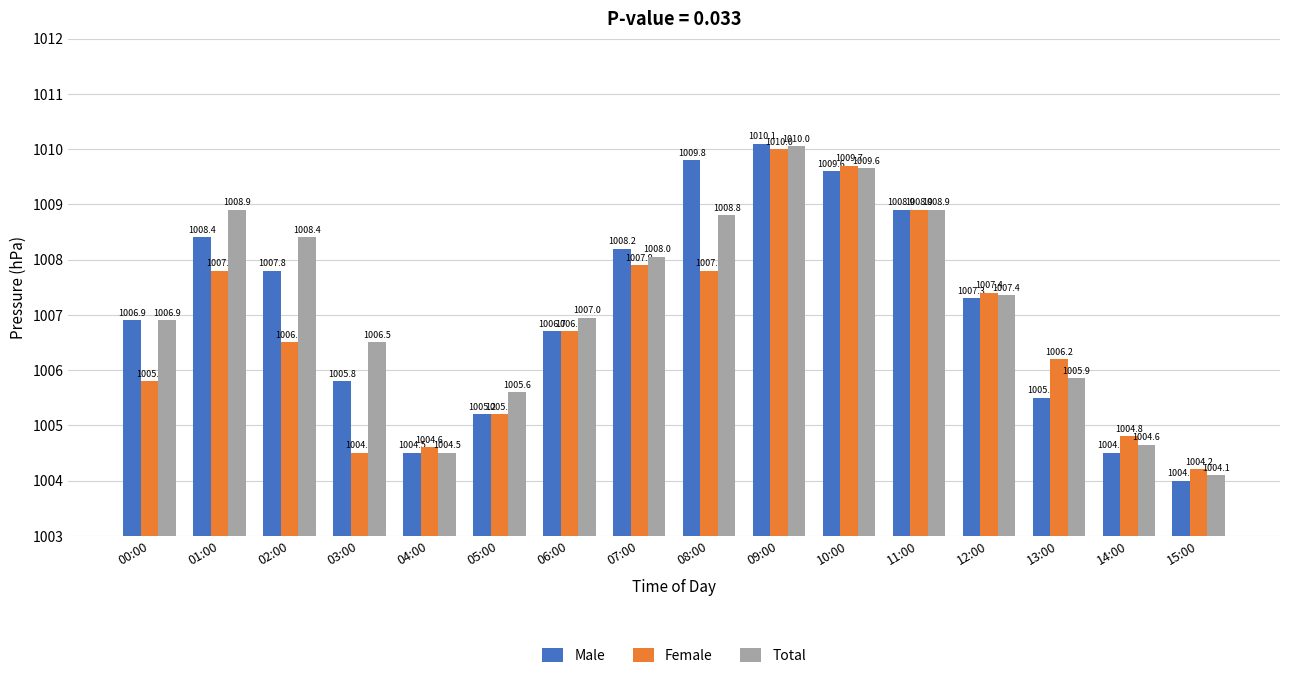

What is the difference between the highest and lowest values at 14:00?

0.3